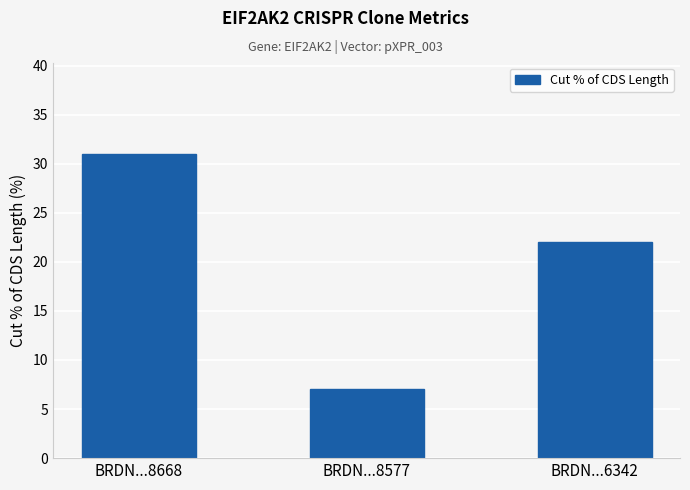

Between BRDN...6342 and BRDN...8668, which is larger?

BRDN...8668